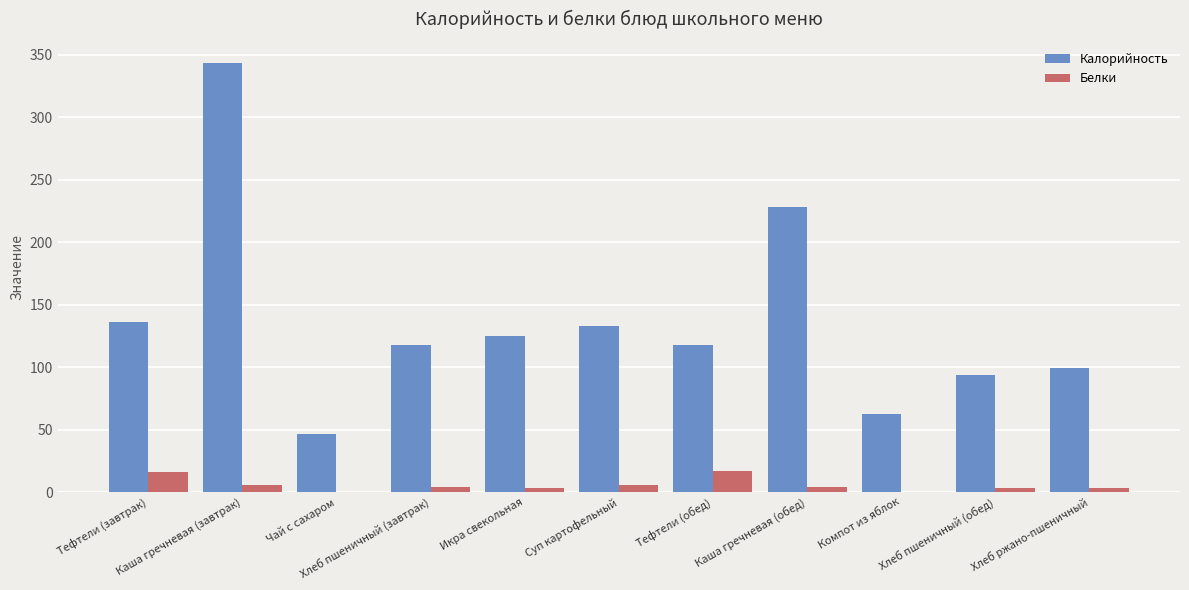

Which series has the largest total across all categories?

Калорийность